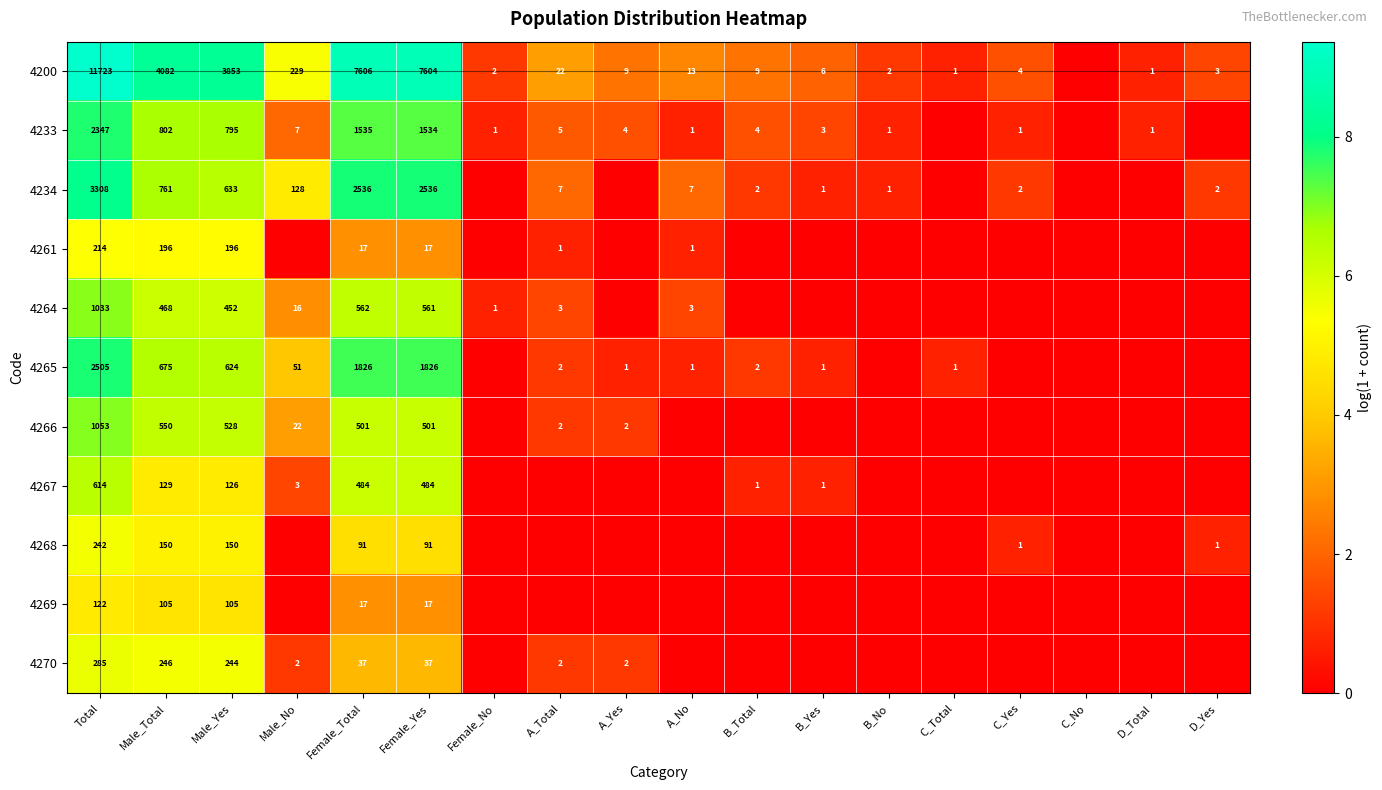

What is the difference between the highest and lowest values at Female_Yes?

7587